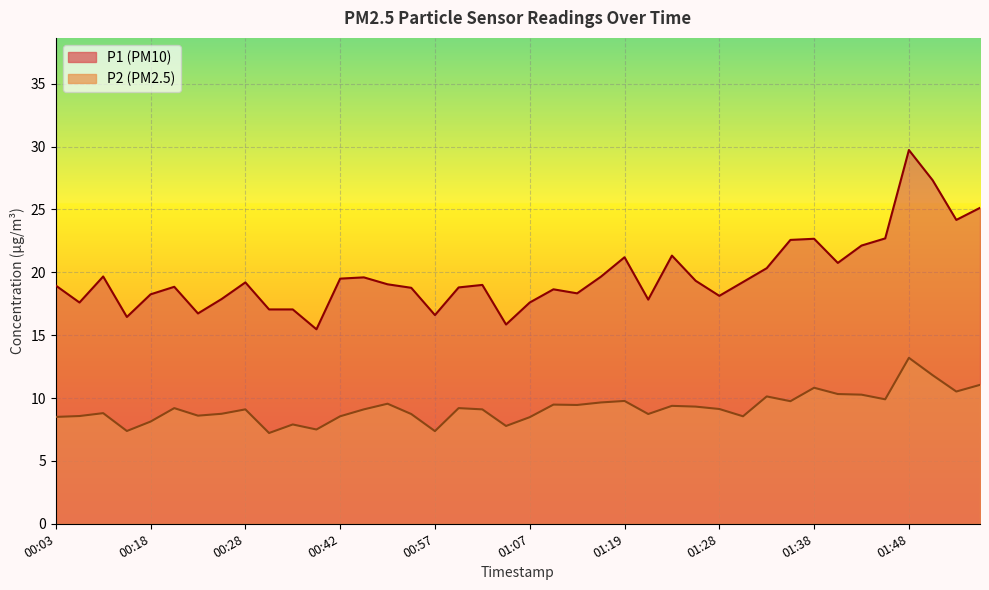

What is the value of the P2 point at the 40th from the left?

11.1